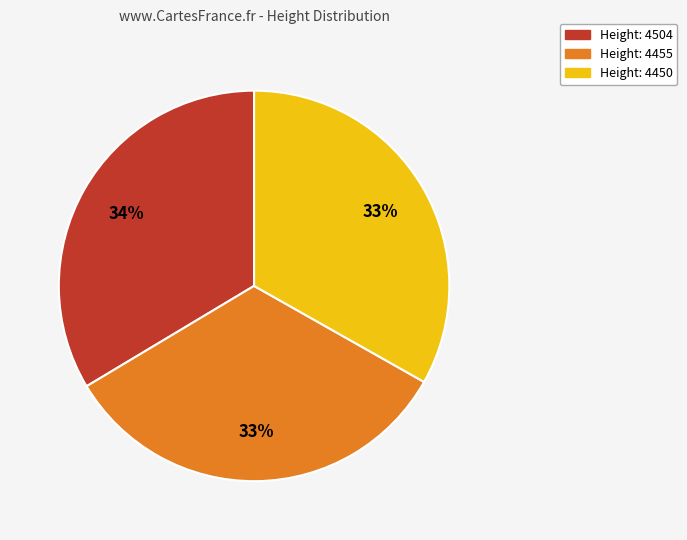

Does any single category account for the majority?

No